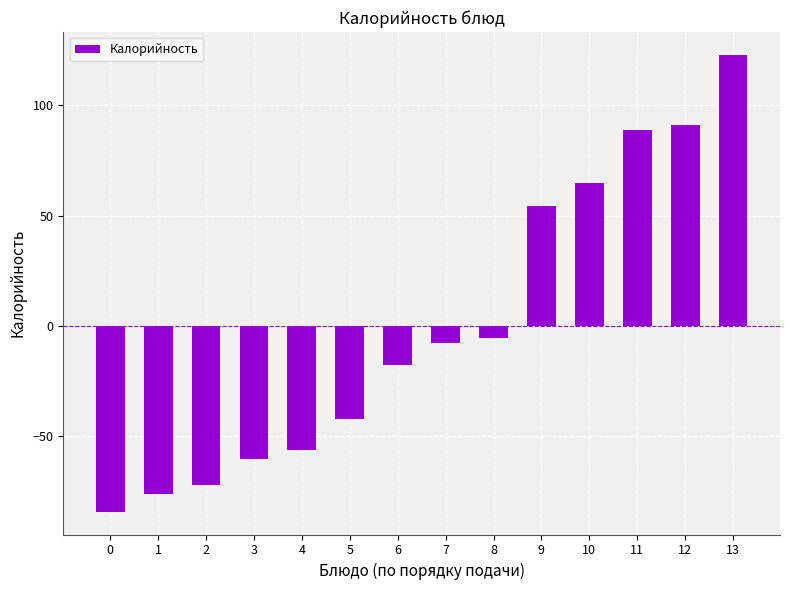

What is the difference between the values at 0 and 6?

66.5